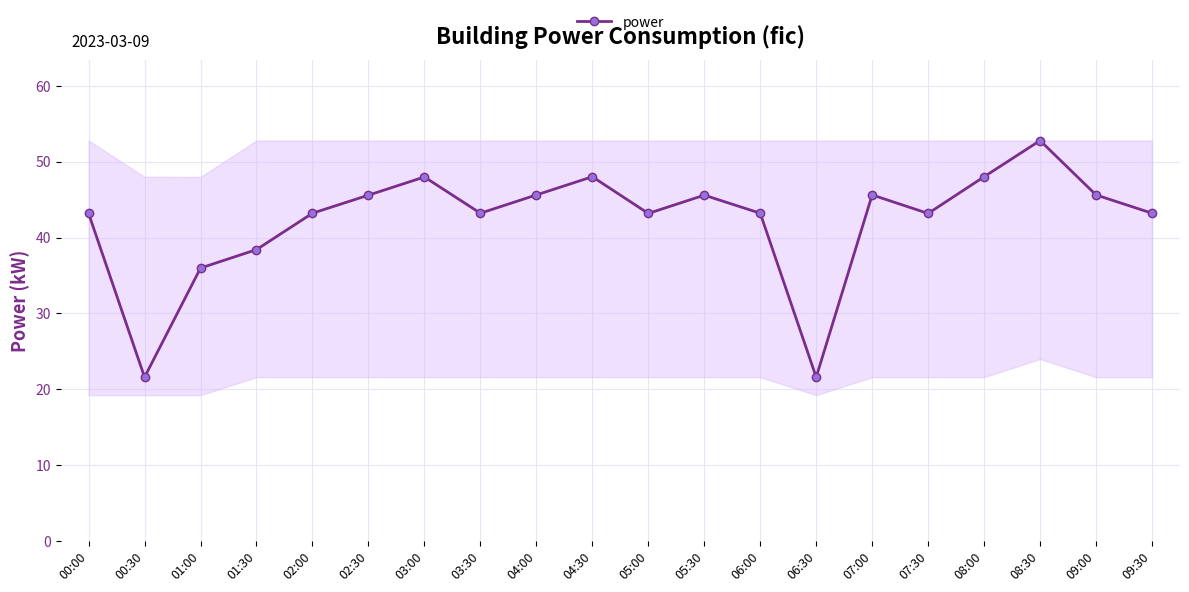

How many categories are shown in the chart?

20